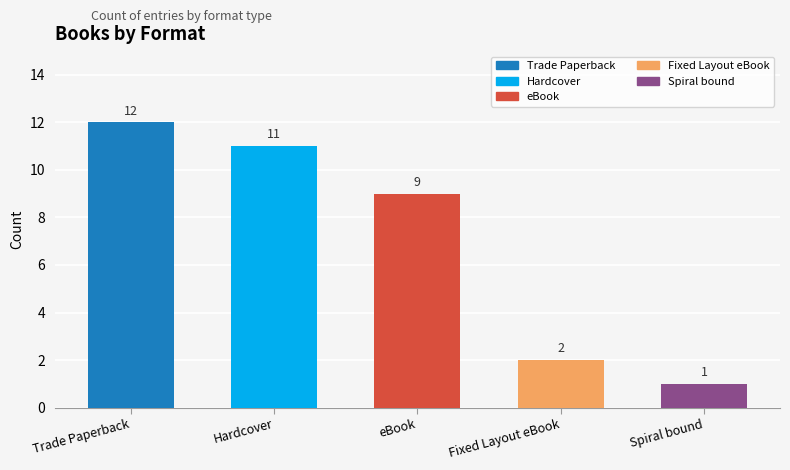

What is the minimum value shown in the chart?

1